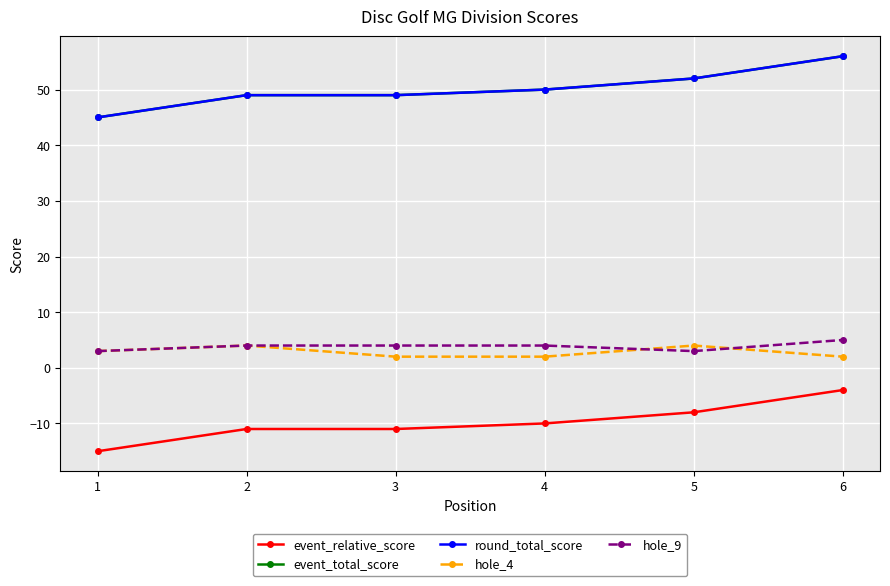

What is the greatest value displayed?

56